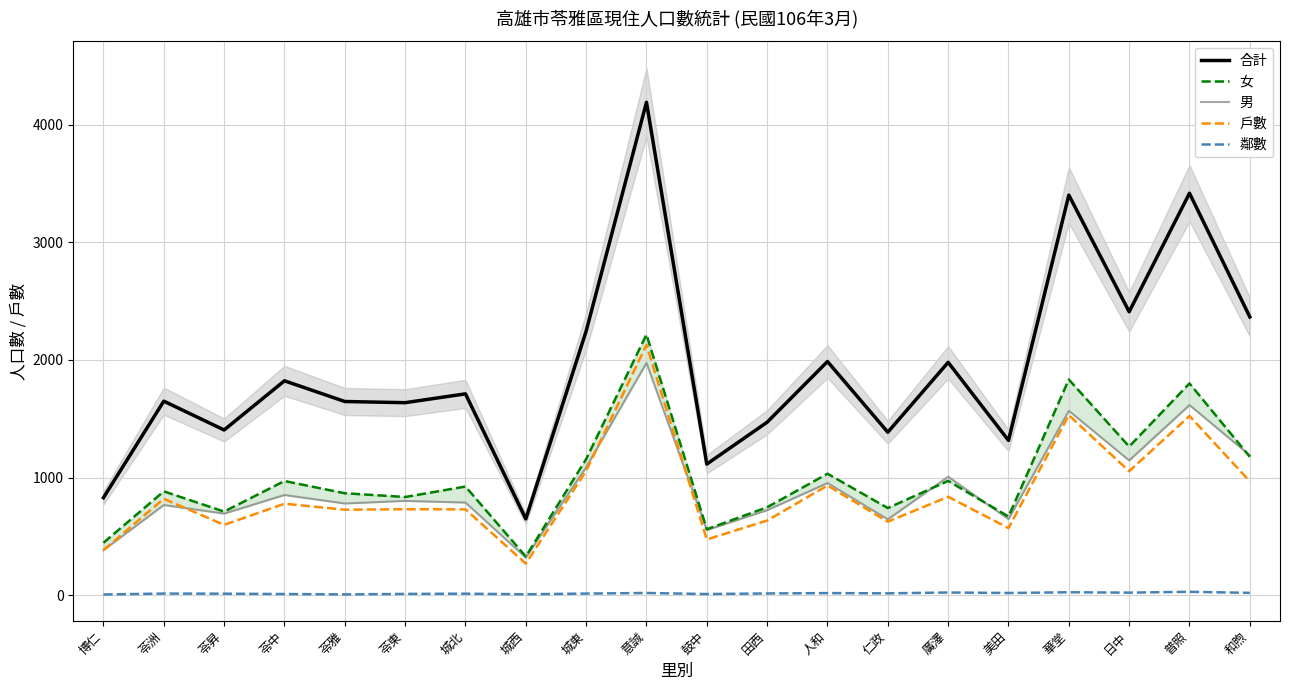

Reading right to left, extract all data points from this chart.

合計: 2366	3418	2410	3402	1316	1980	1386	1987	1471	1115	4191	2245	649	1712	1637	1647	1823	1405	1650	829
女: 1177	1801	1264	1834	669	972	741	1033	748	561	2216	1157	329	924	835	867	971	711	883	446
男: 1189	1617	1146	1568	647	1008	645	954	723	554	1975	1088	320	788	802	780	852	694	767	383
戶數: 968	1524	1054	1531	571	837	625	933	635	474	2128	1057	269	730	731	727	778	598	820	383
鄰數: 20	29	22	25	19	23	16	18	15	10	19	14	8	13	11	7	10	13	14	6